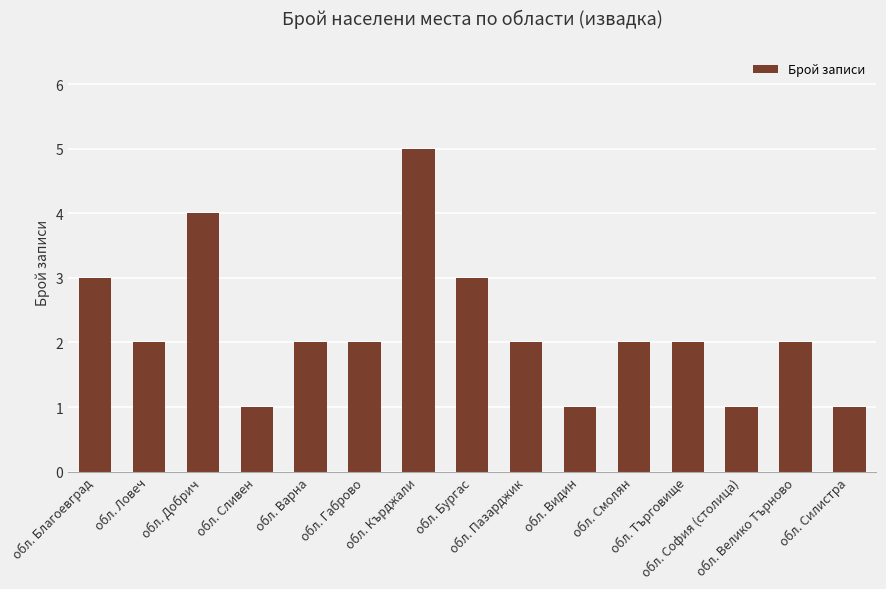

At which category does the chart reach its peak across all series?

обл. Кърджали